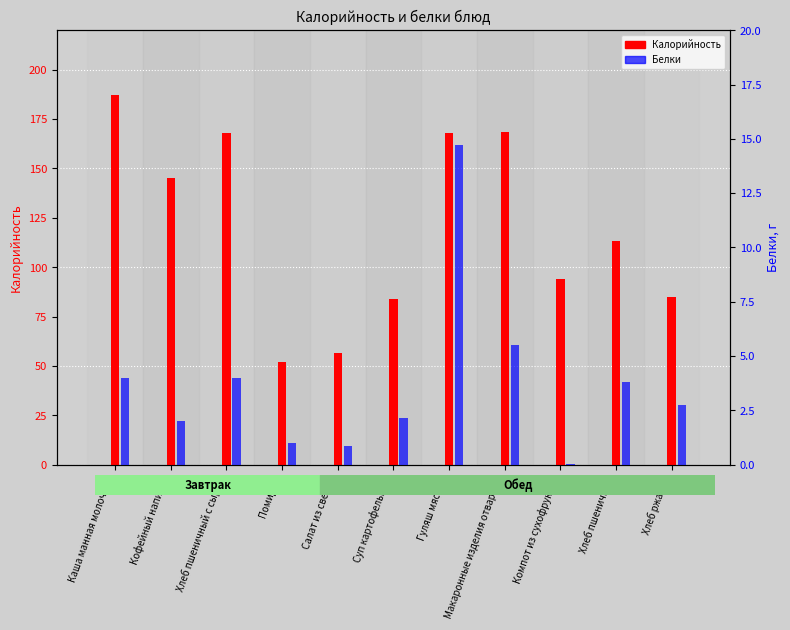

List the series in order of their peak value, highest first.

Калорийность, Белки